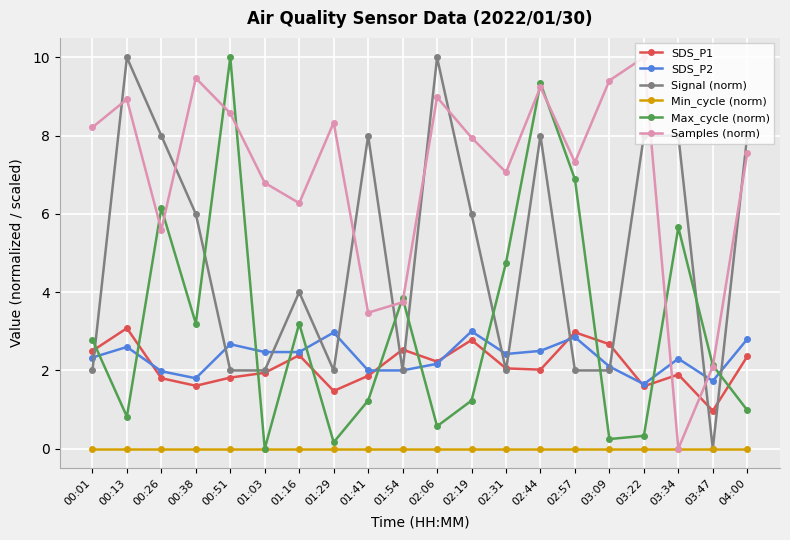

What is the maximum value shown in the chart?

10.0